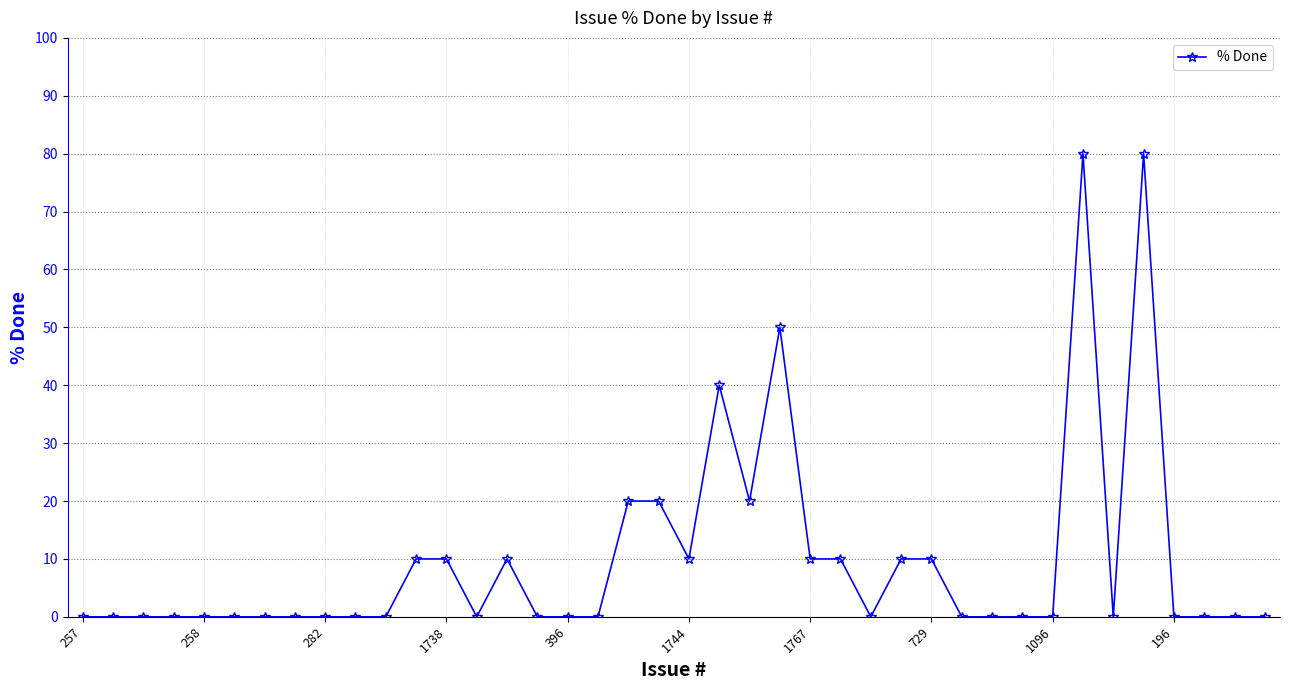

What is the greatest value displayed?

80